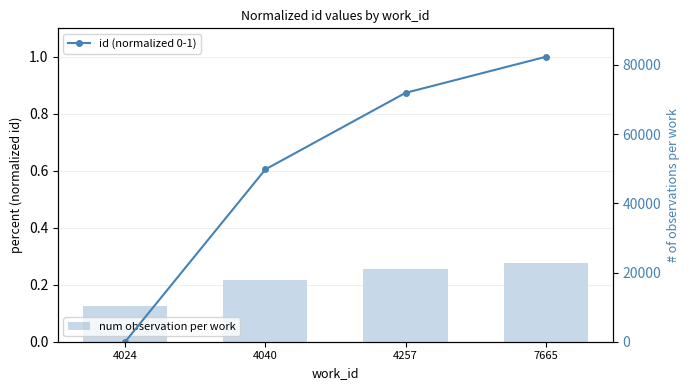

What is the approximate value of num observation per work at 4257?

21096.0